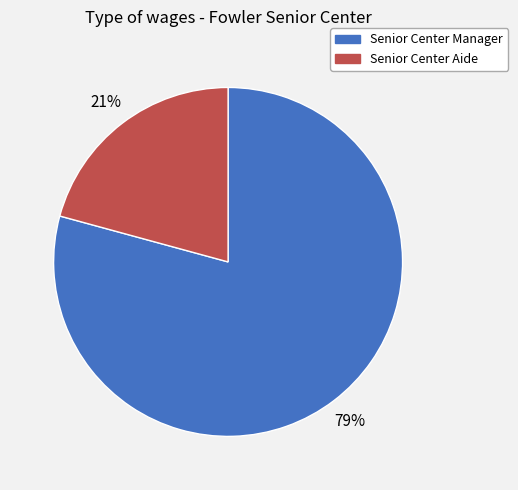

To the nearest percent, what percentage of the pie is Senior Center Manager?

79%